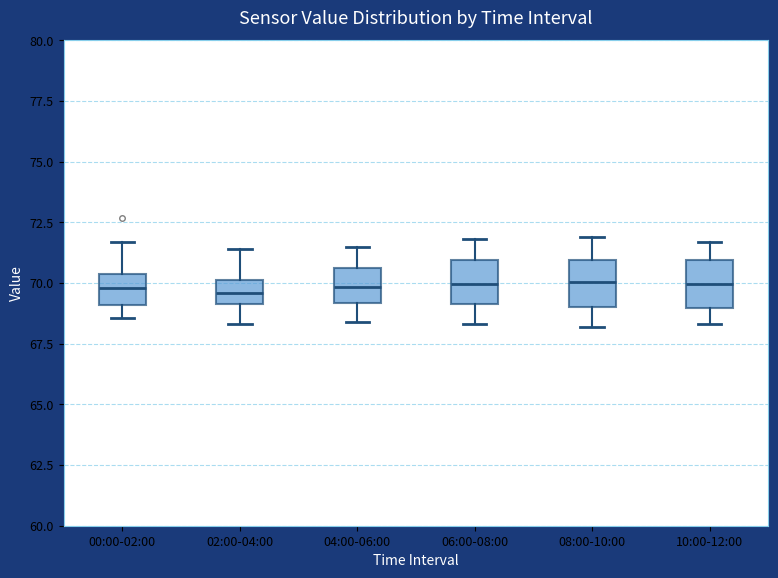

Reading left to right, transcribe this box plot: for each box, give where its median line is, the range the box spans, and where its two whiskers end, as read against the y-axis. The values are not printed on the chart, so give them approximately, as read against the axis.

00:00-02:00: median 70.0, box 69.0 to 70.5, whiskers 68.5 to 71.5
02:00-04:00: median 69.5, box 69.0 to 70.0, whiskers 68.5 to 71.5
04:00-06:00: median 70.0, box 69.0 to 70.5, whiskers 68.5 to 71.5
06:00-08:00: median 70.0, box 69.0 to 71.0, whiskers 68.5 to 72.0
08:00-10:00: median 70.0, box 69.0 to 71.0, whiskers 68.0 to 72.0
10:00-12:00: median 70.0, box 69.0 to 71.0, whiskers 68.5 to 71.5